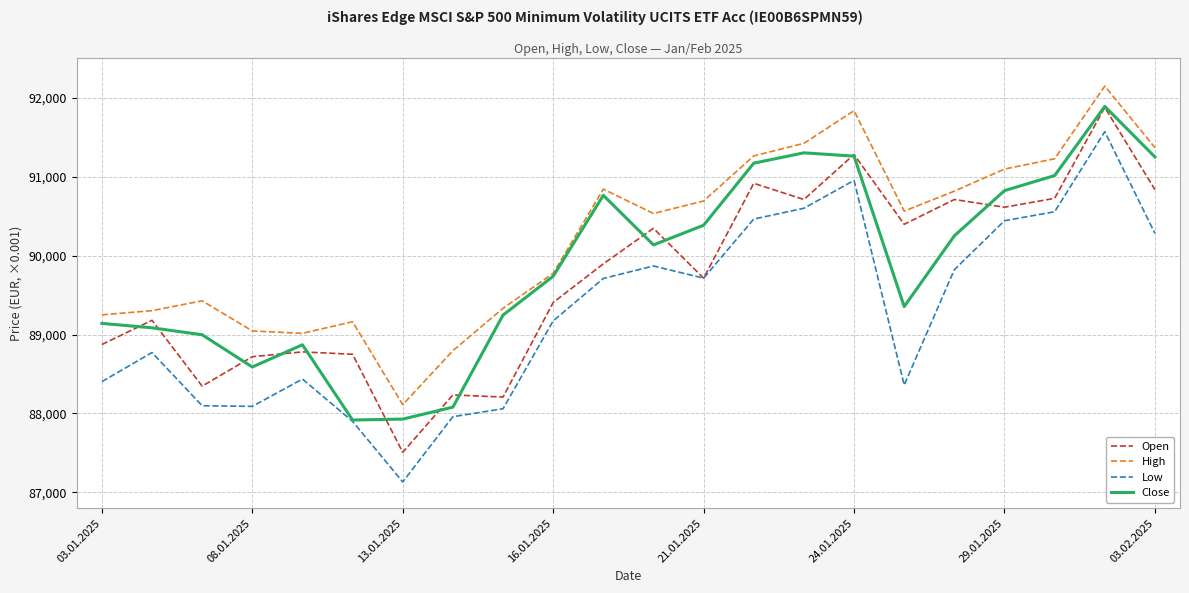

Which series has the largest total across all categories?

High